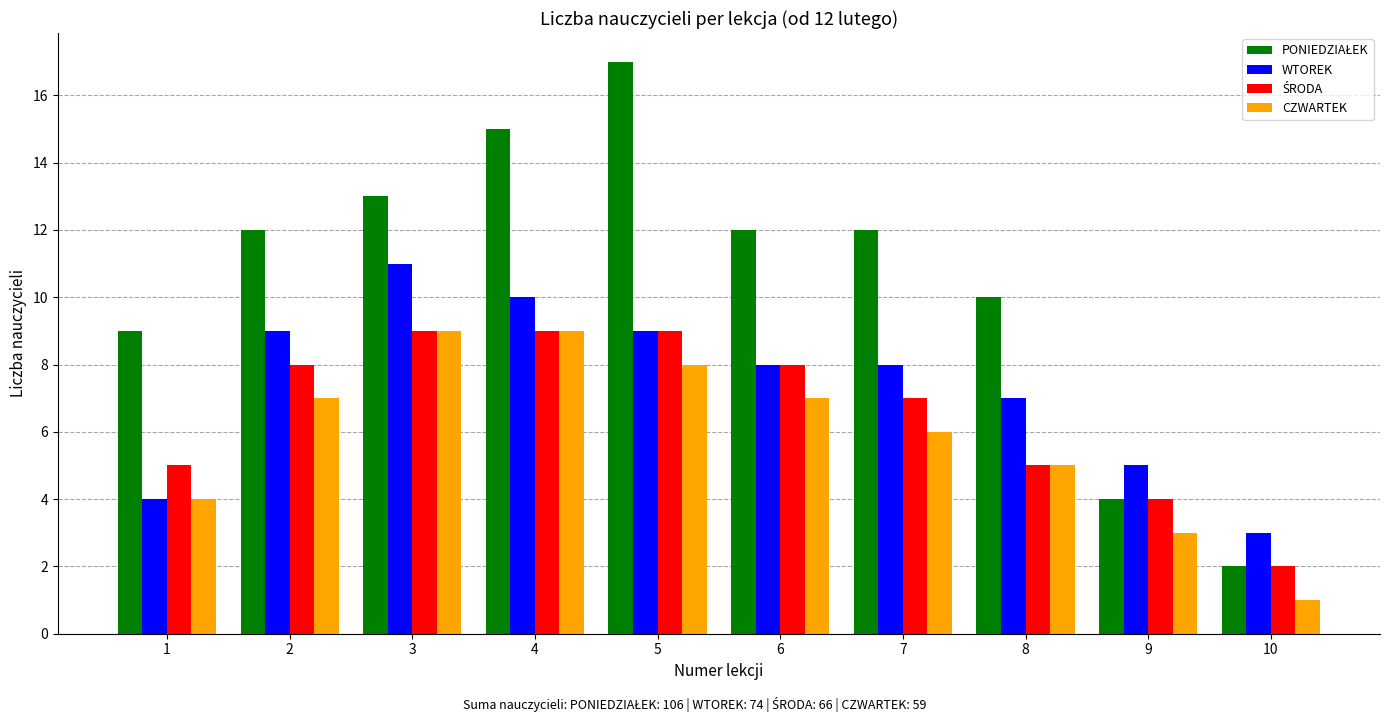

What is the difference between the second highest and second lowest values in the WTOREK series?

6